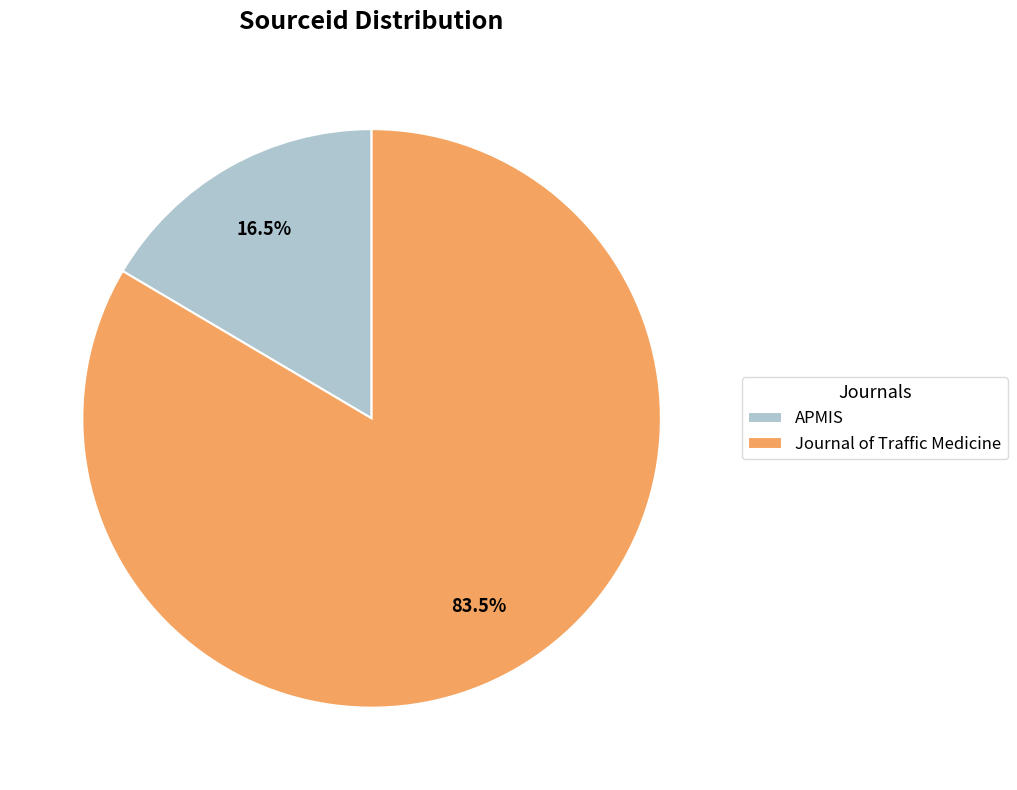

True or false: APMIS accounts for 23% of the total.

False